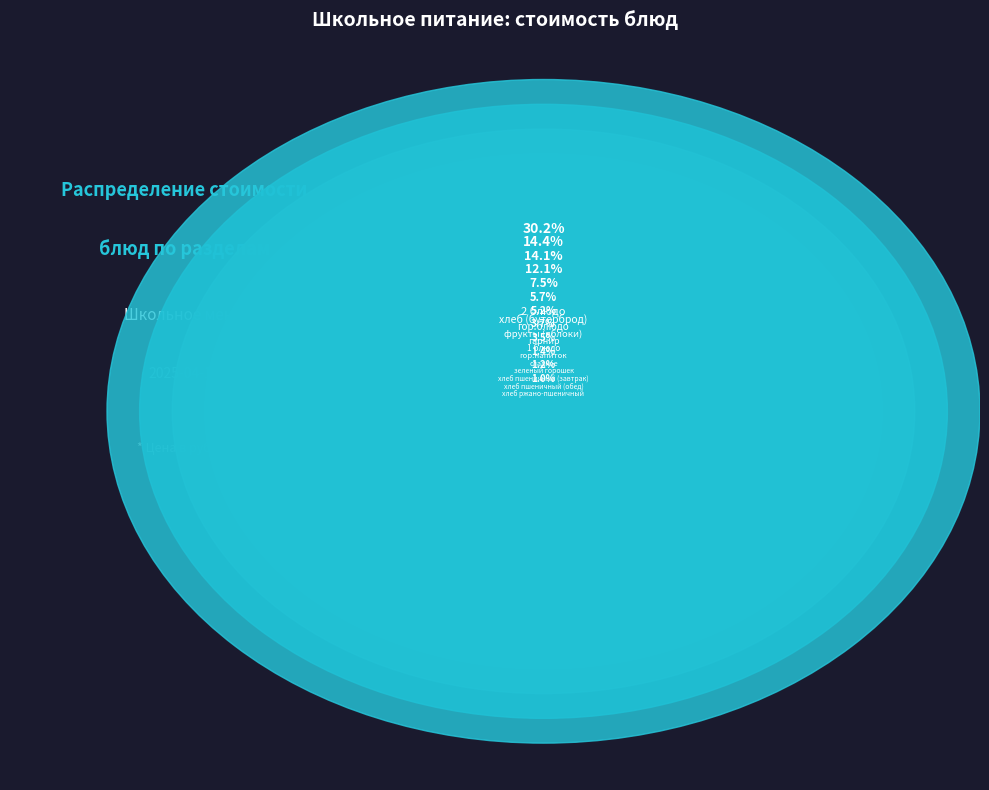

Is it true that гор.напиток is 5% of the pie?

True